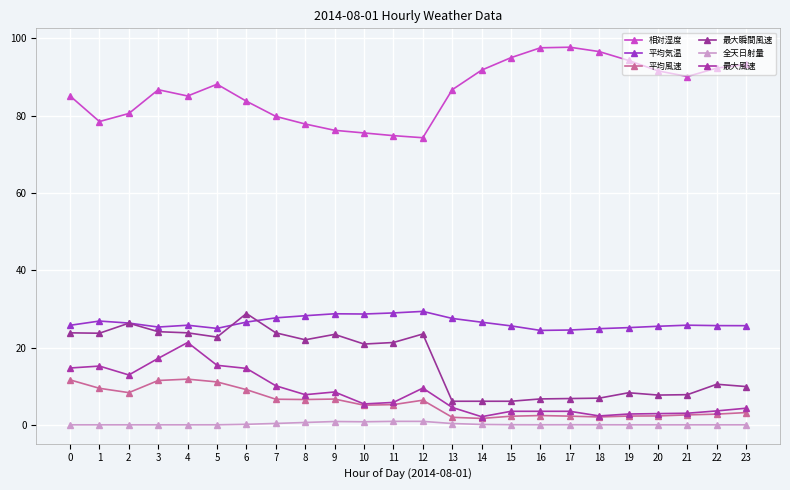

Which series has the widest spread of values?

相対湿度